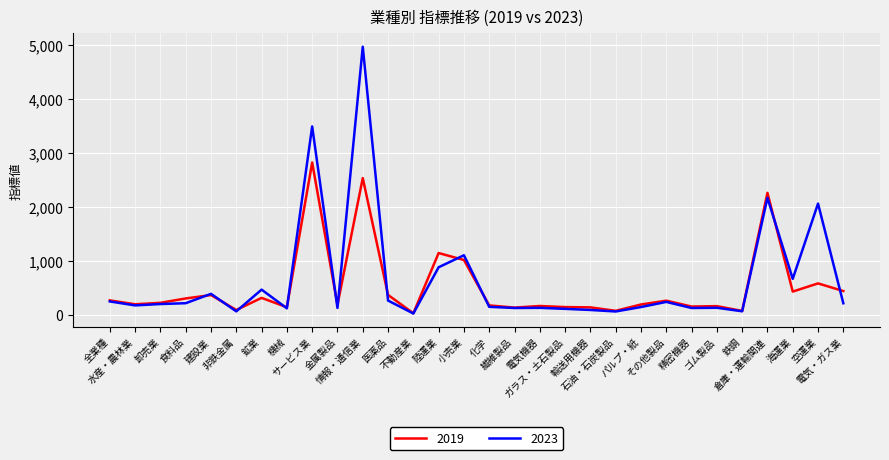

The value of 2023 at 卸売業 is 208.6. True or false?

True